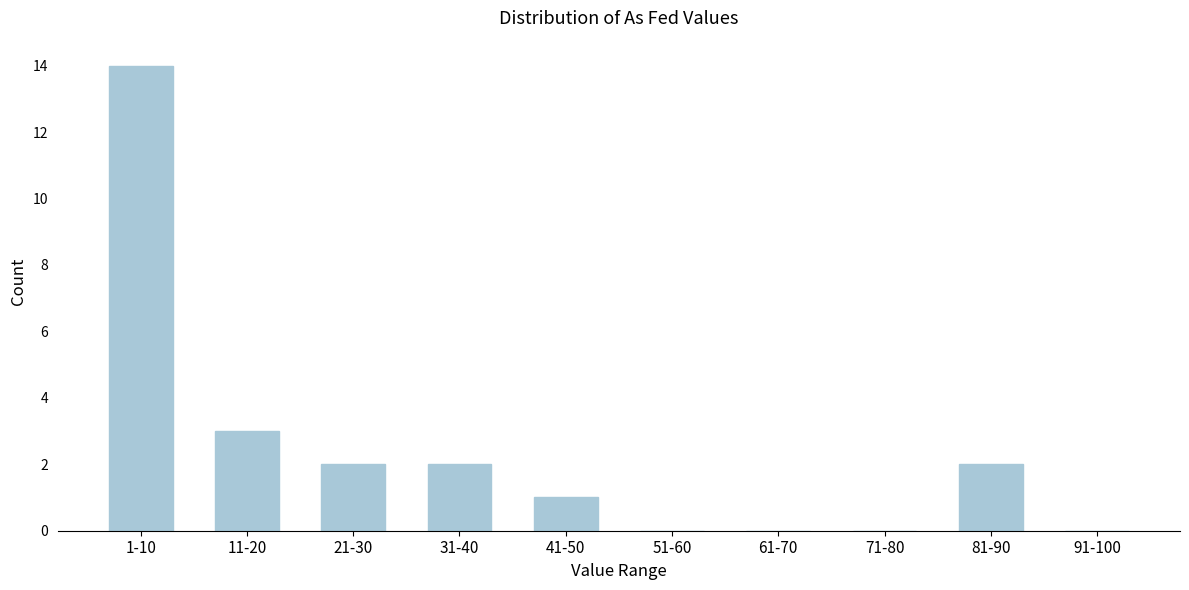

Reading right to left, list all the values displayed in this chart.

91-100=0	81-90=2	71-80=0	61-70=0	51-60=0	41-50=1	31-40=2	21-30=2	11-20=3	1-10=14